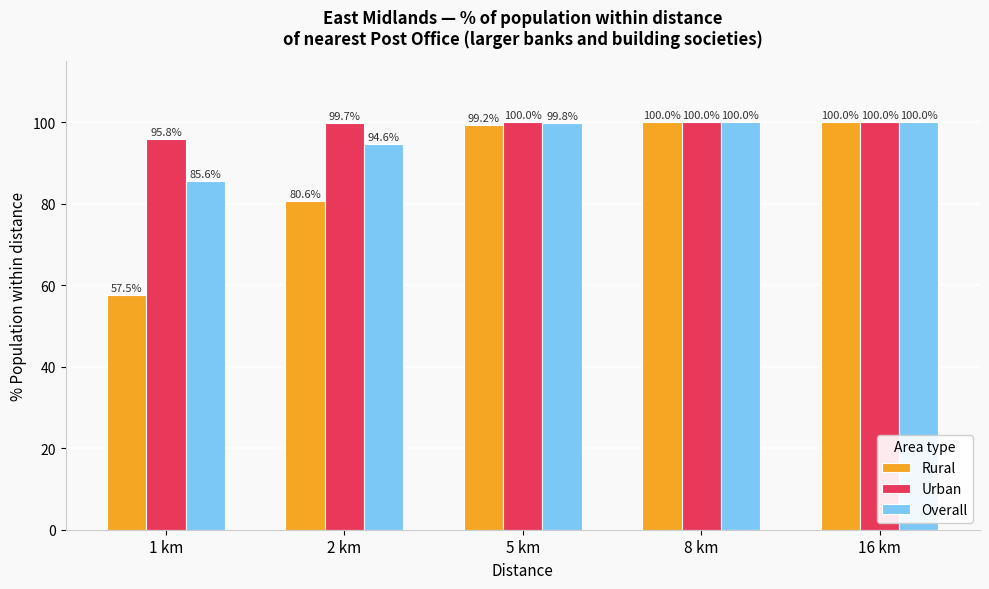

True or false: Urban has a value of 65.3 at 2 km.

False